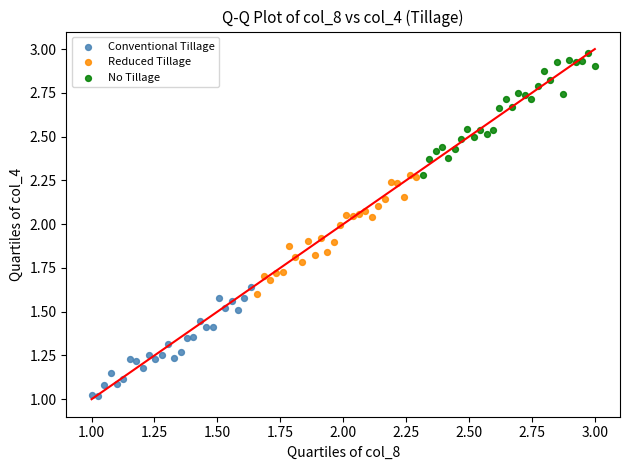

Which series reaches the minimum Y coordinate?

Conventional Tillage